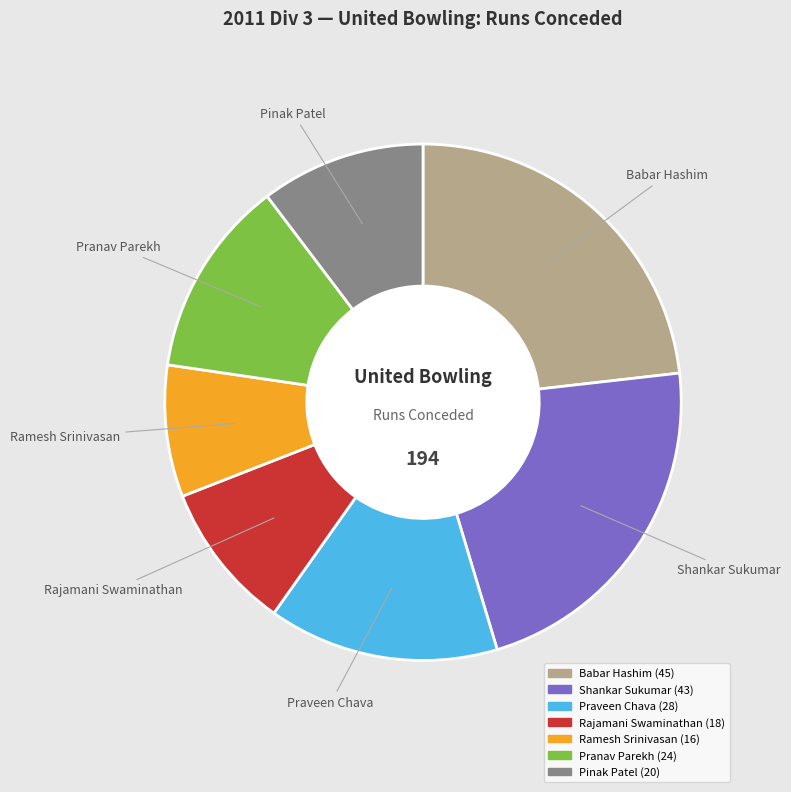

Is there a majority slice in this chart?

No